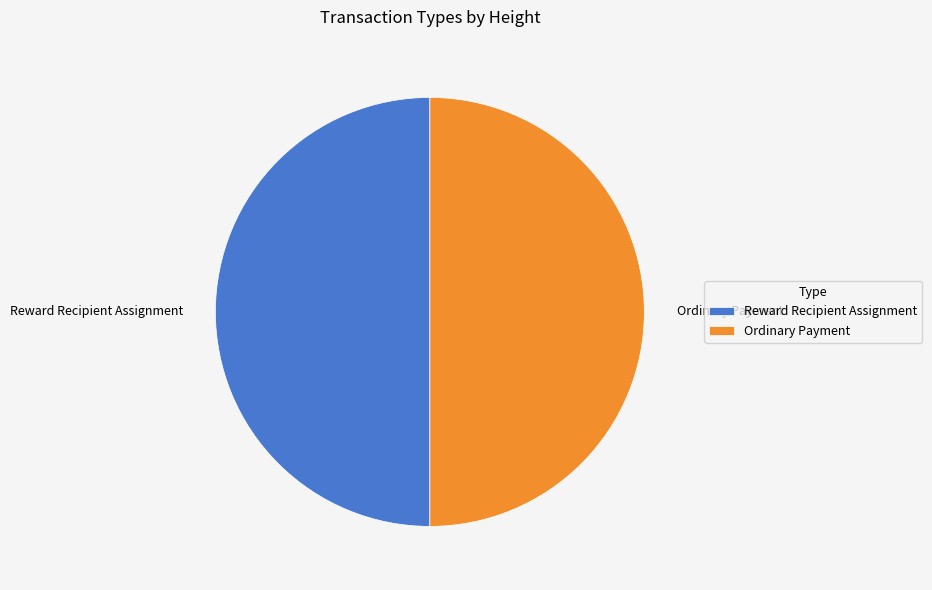

The Reward Recipient Assignment slice represents 50% of the pie. True or false?

True